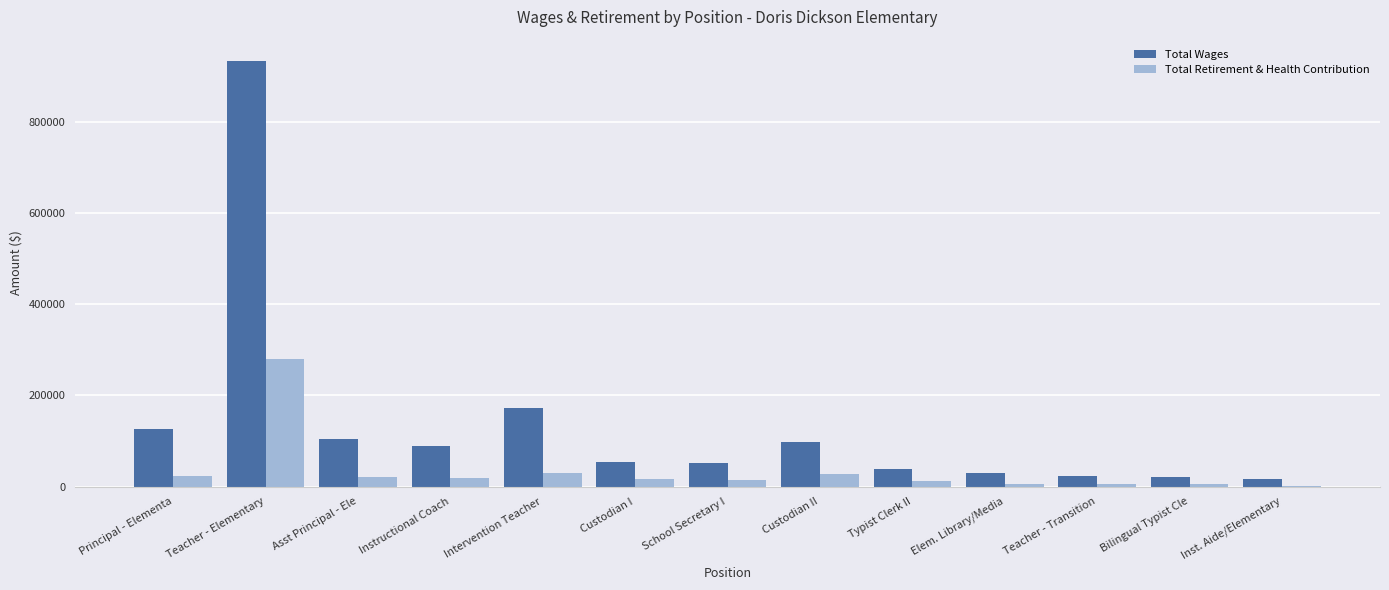

Is it true that Total Retirement & Health Contribution equals 24048 at Principal - Elementa?

True